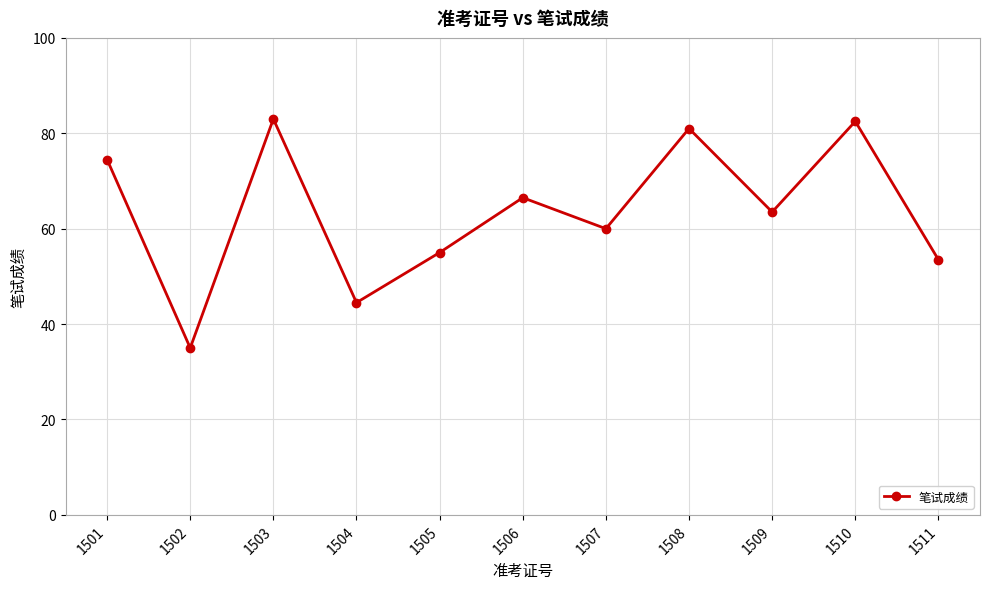

What is the sum of the values at 1502 and 1507?

95.0